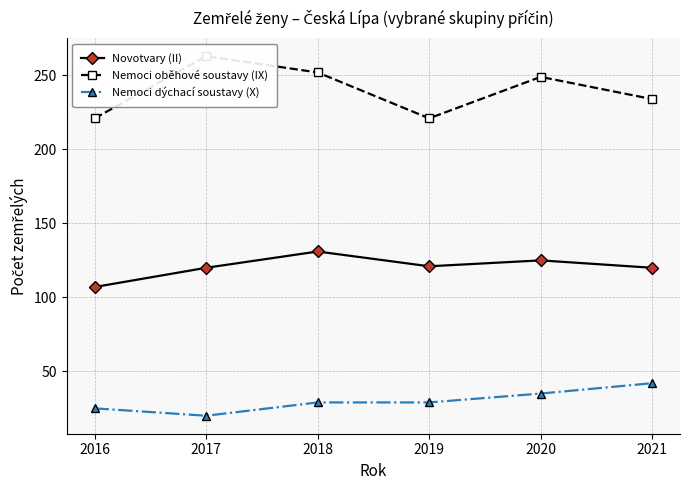

At how many categories does at least one series exceed 202?

6